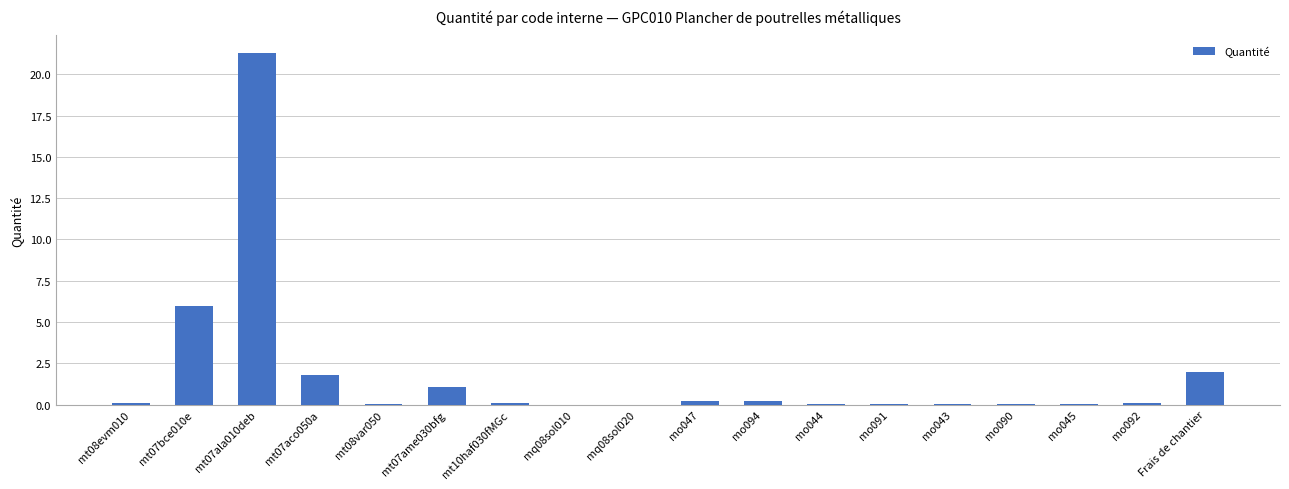

The chart shows a value of 0.2 at mo094. True or false?

True